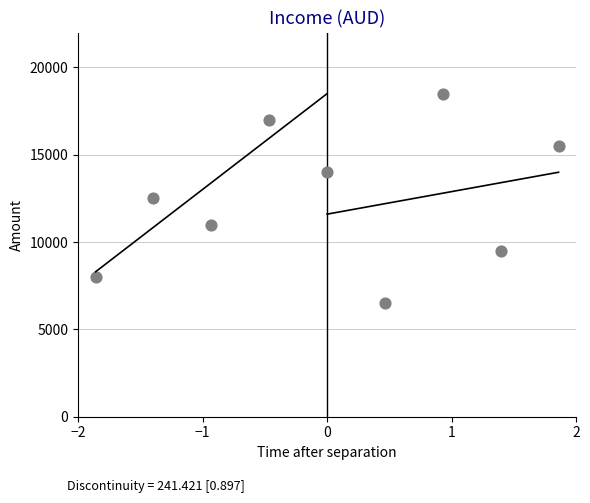

What is the average Y value?

12500